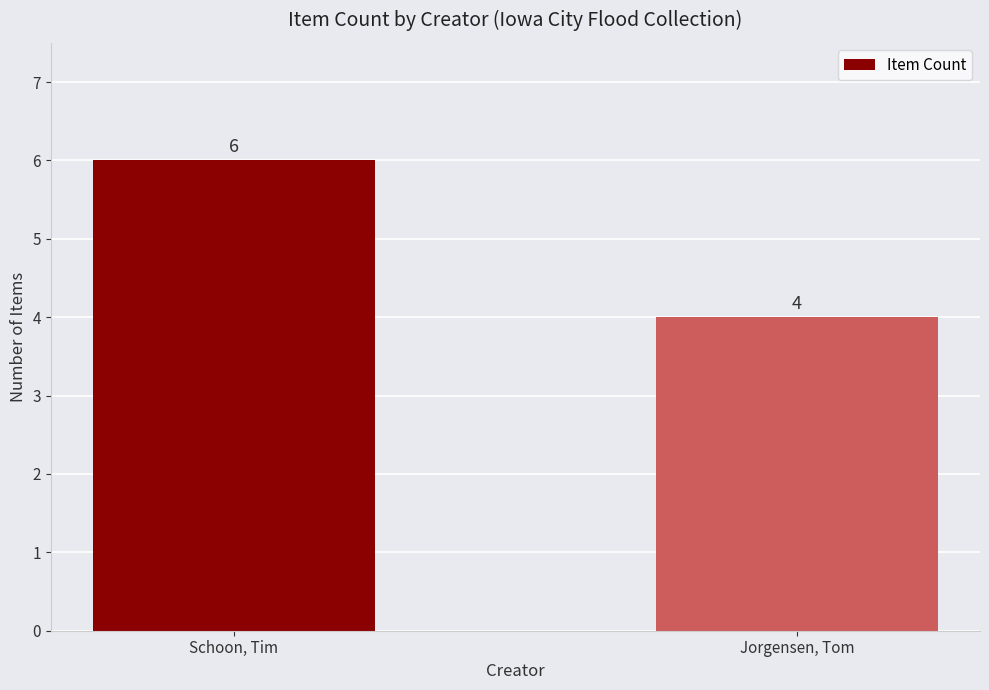

True or false: the data shows 2 at Jorgensen, Tom.

False